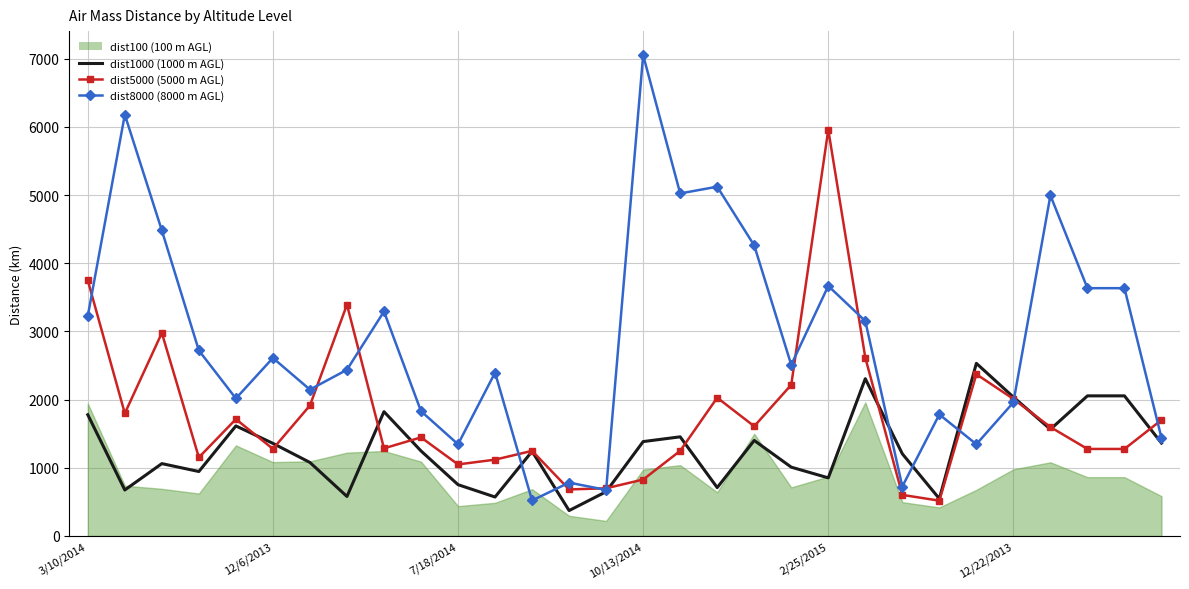

At which category is the sum across all series the highest?

2/25/2015